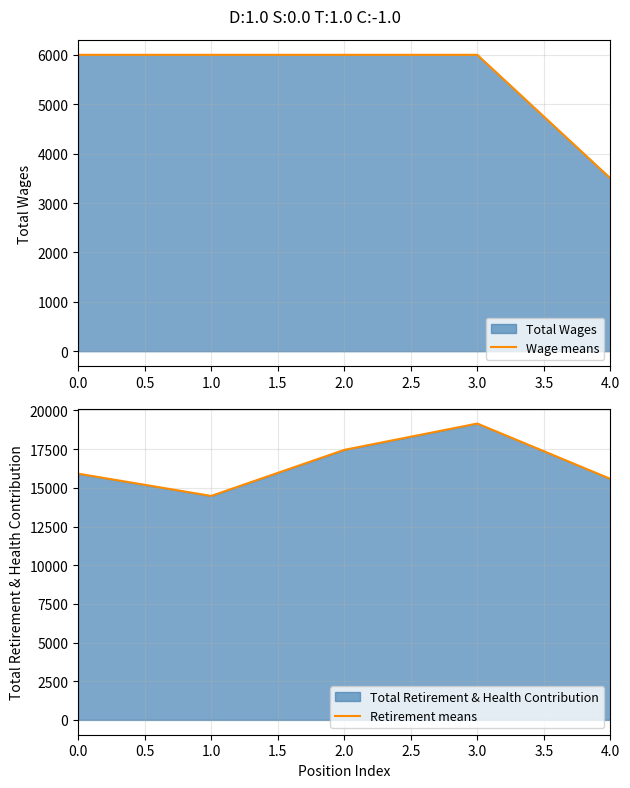

The value of Wage means at 4.0 is 1699. True or false?

False